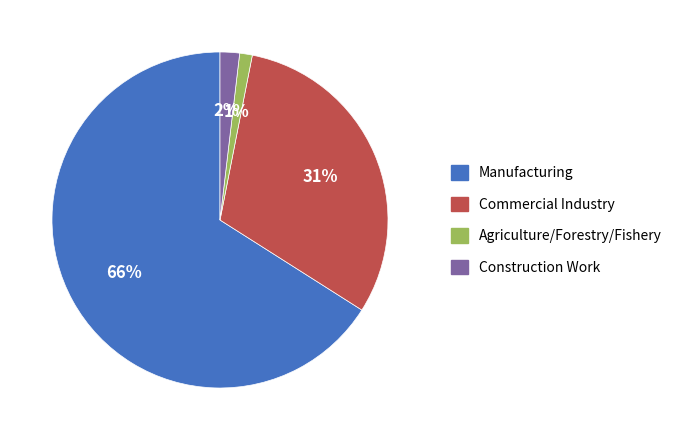

To the nearest percent, what is the difference between the largest and smallest slice percentages?

65%